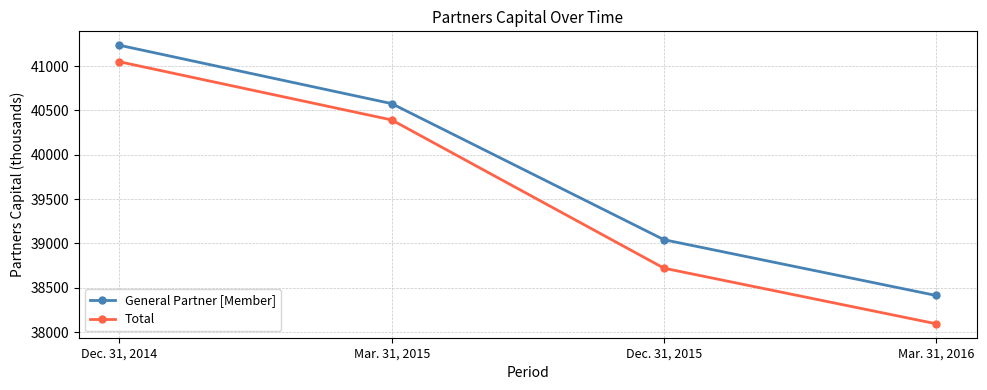

What is the label of the 1st point from the left?

Dec. 31, 2014